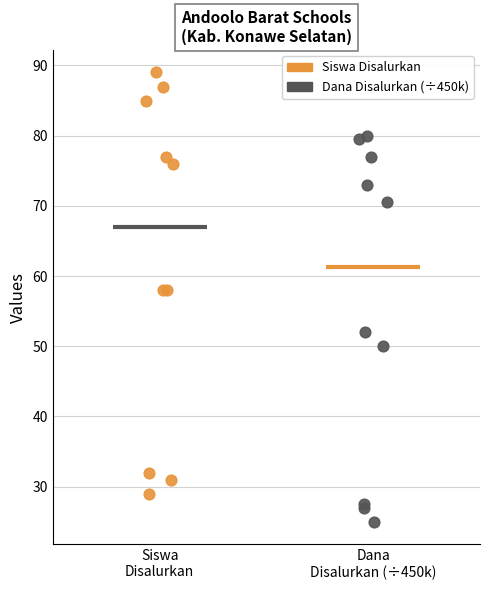

What are all the series names shown in the legend?

Siswa Disalurkan, Dana Disalurkan (÷450k)